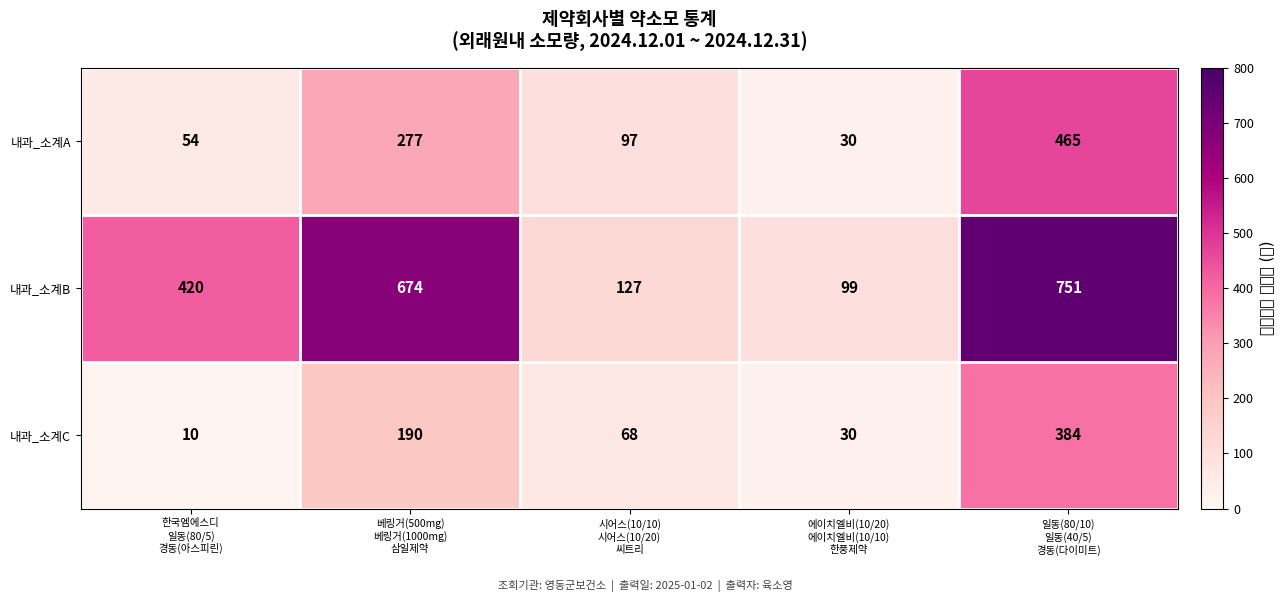

Which series has the widest spread of values?

내과_소계B